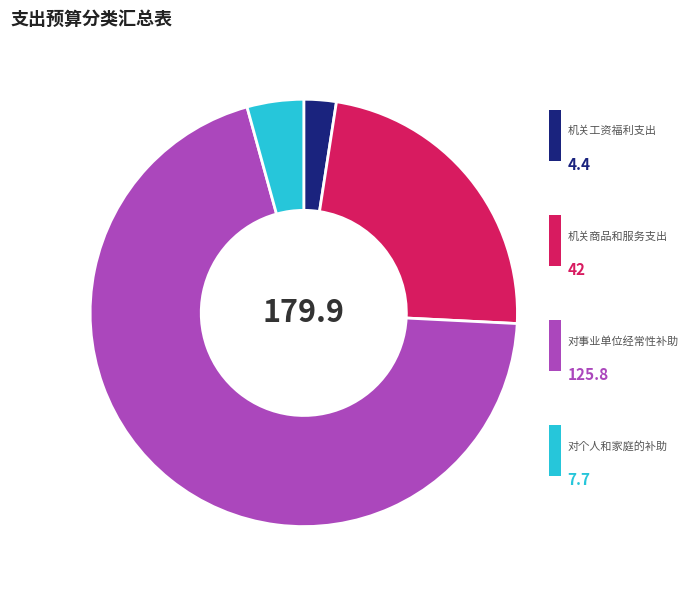

Is there a majority slice in this chart?

Yes